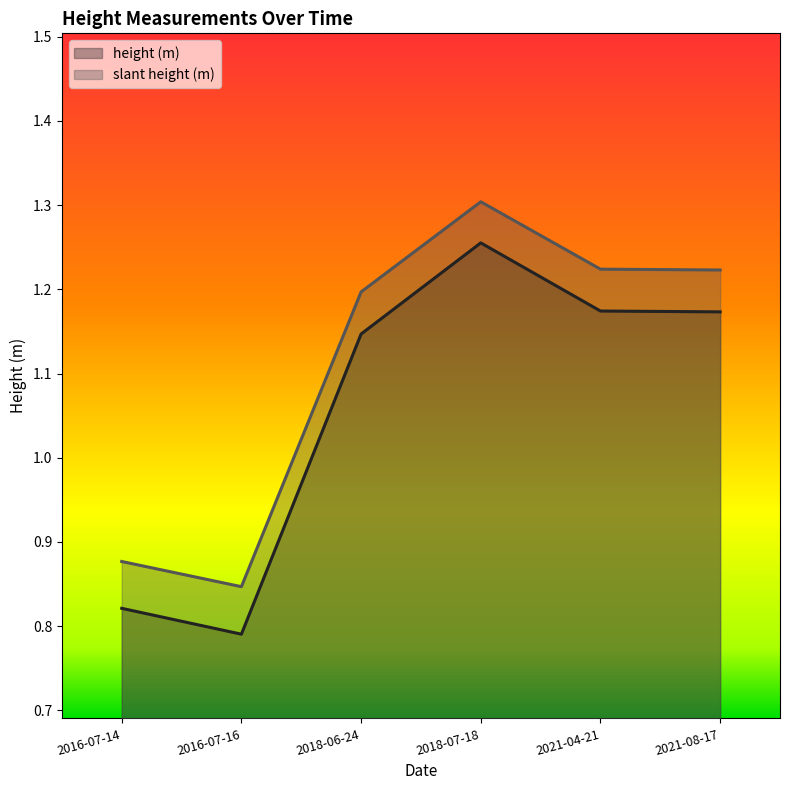

How many data points does each series have?

6